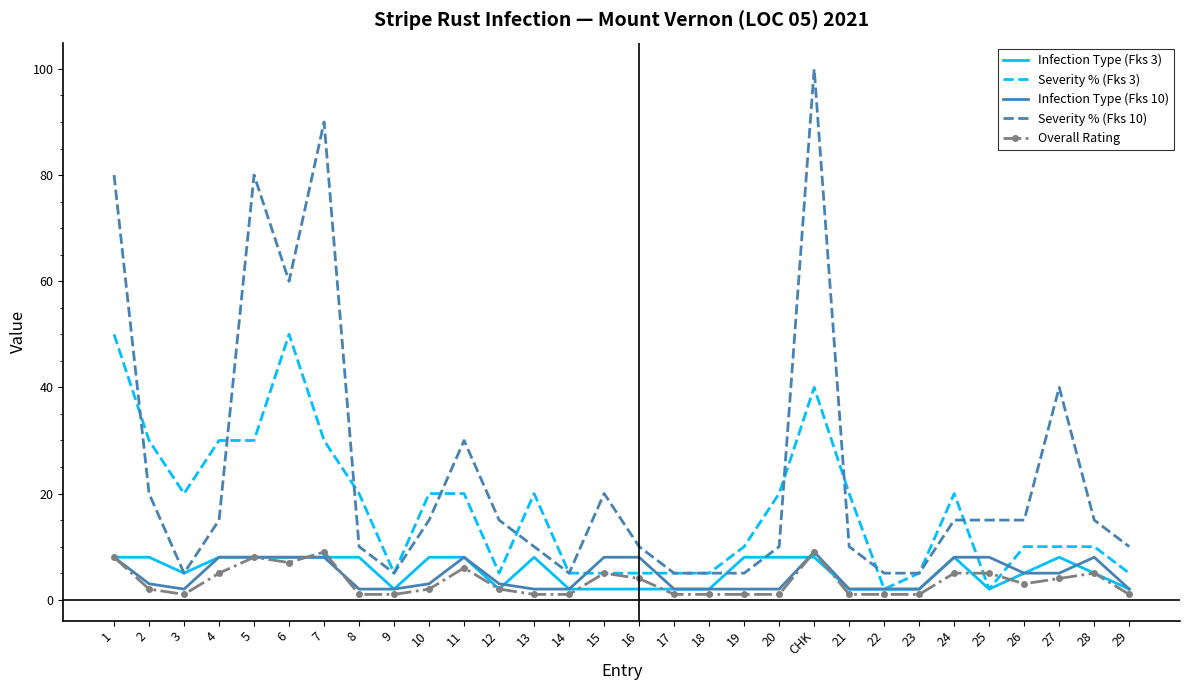

Reading left to right, extract all data points from this chart.

Infection Type (Fks 3): 1=8	2=8	3=5	4=8	5=8	6=8	7=8	8=8	9=2	10=8	11=8	12=2	13=8	14=2	15=2	16=2	17=2	18=2	19=8	20=8	CHK=8	21=2	22=2	23=2	24=8	25=2	26=5	27=8	28=5	29=2
Severity % (Fks 3): 1=50	2=30	3=20	4=30	5=30	6=50	7=30	8=20	9=5	10=20	11=20	12=5	13=20	14=5	15=5	16=5	17=5	18=5	19=10	20=20	CHK=40	21=20	22=2	23=5	24=20	25=2	26=10	27=10	28=10	29=5
Infection Type (Fks 10): 1=8	2=3	3=2	4=8	5=8	6=8	7=8	8=2	9=2	10=3	11=8	12=3	13=2	14=2	15=8	16=8	17=2	18=2	19=2	20=2	CHK=9	21=2	22=2	23=2	24=8	25=8	26=5	27=5	28=8	29=2
Severity % (Fks 10): 1=80	2=20	3=5	4=15	5=80	6=60	7=90	8=10	9=5	10=15	11=30	12=15	13=10	14=5	15=20	16=10	17=5	18=5	19=5	20=10	CHK=100	21=10	22=5	23=5	24=15	25=15	26=15	27=40	28=15	29=10
Overall Rating: 1=8	2=2	3=1	4=5	5=8	6=7	7=9	8=1	9=1	10=2	11=6	12=2	13=1	14=1	15=5	16=4	17=1	18=1	19=1	20=1	CHK=9	21=1	22=1	23=1	24=5	25=5	26=3	27=4	28=5	29=1